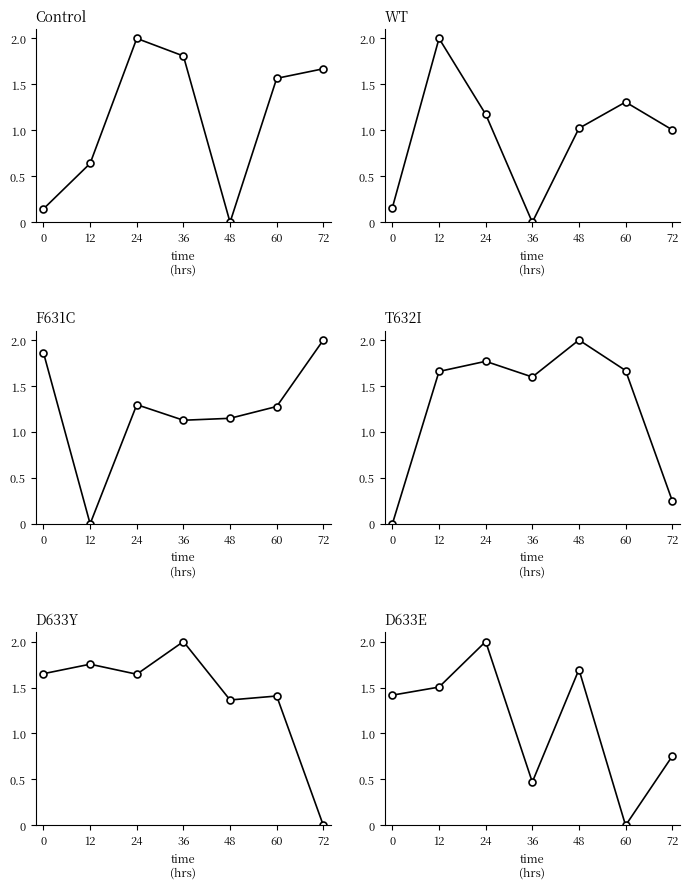

How many interior local valleys does the F631C series have?

2